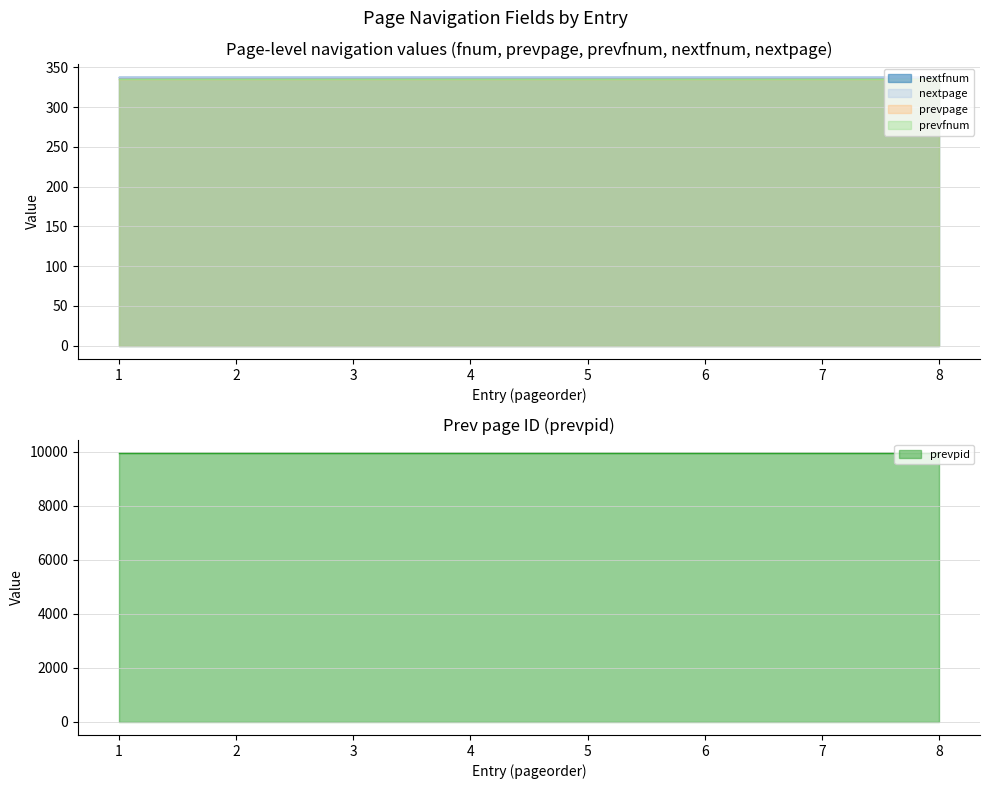

What is the sum of the prevpid values at 2 and 7?

19918